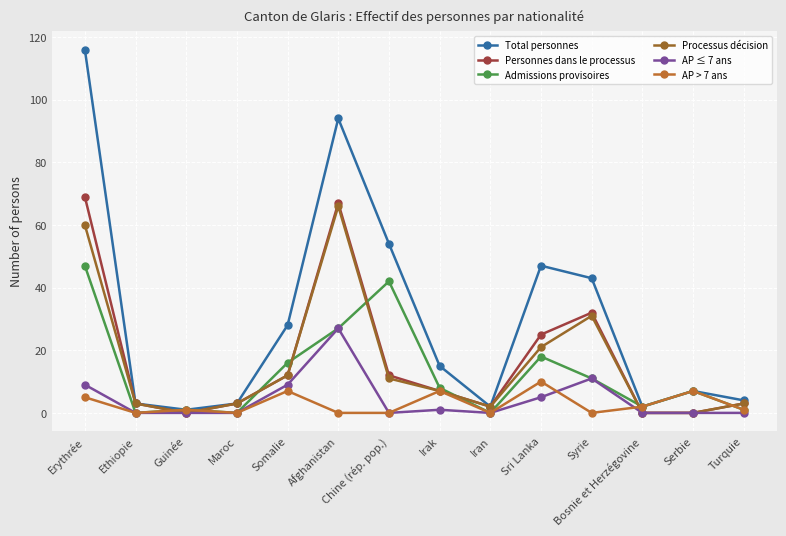

What is the sum of the Admissions provisoires values at Erythrée and Sri Lanka?

65